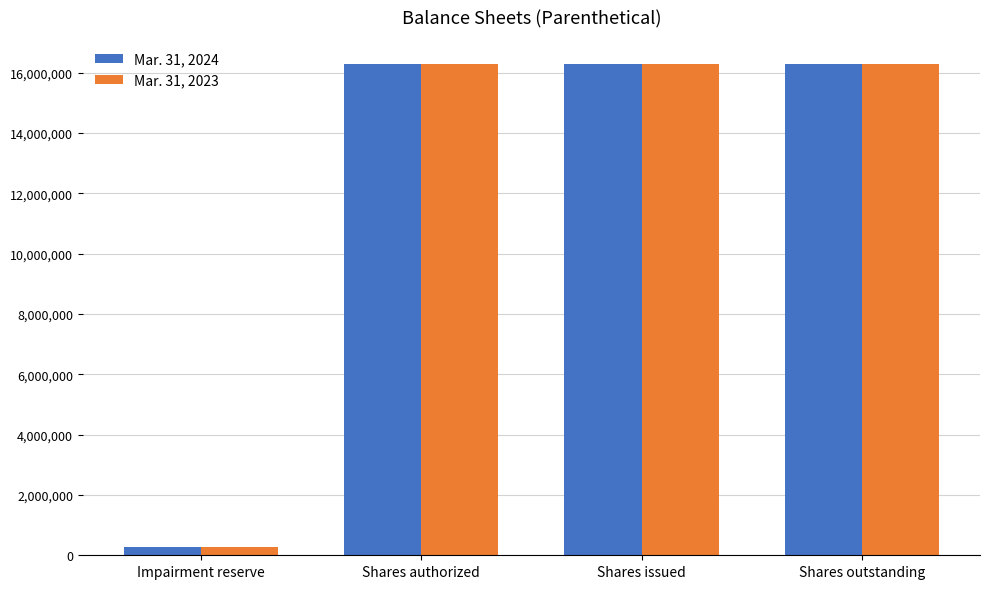

Is the value of Mar. 31, 2023 at Impairment reserve greater than the value of Mar. 31, 2024 at Shares authorized?

No